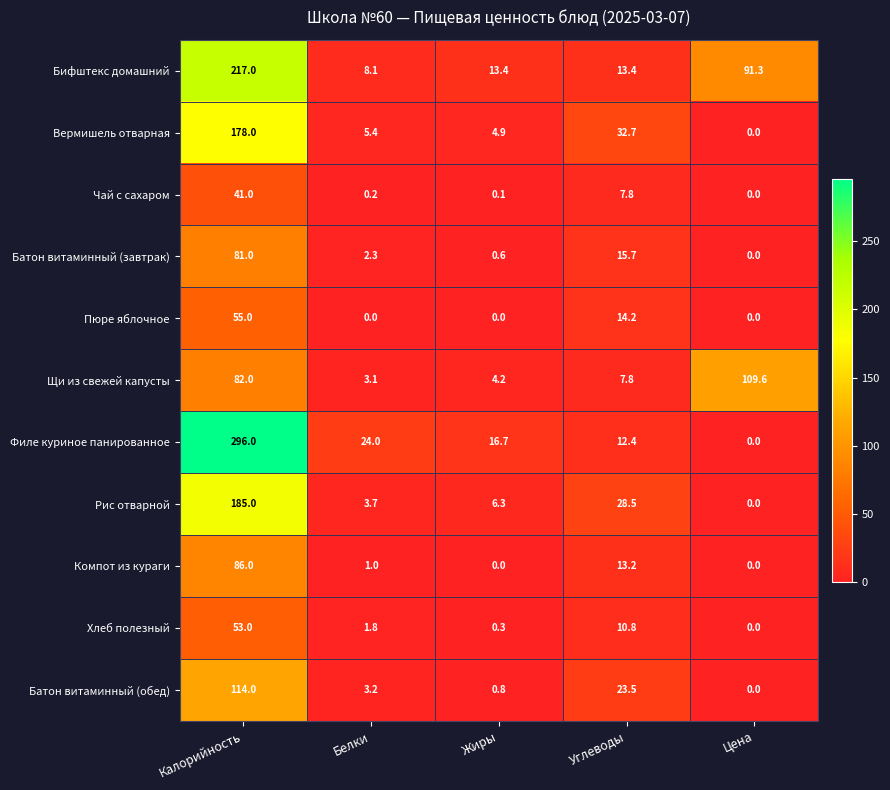

How many values in the Щи из свежей капусты series exceed 7?

3